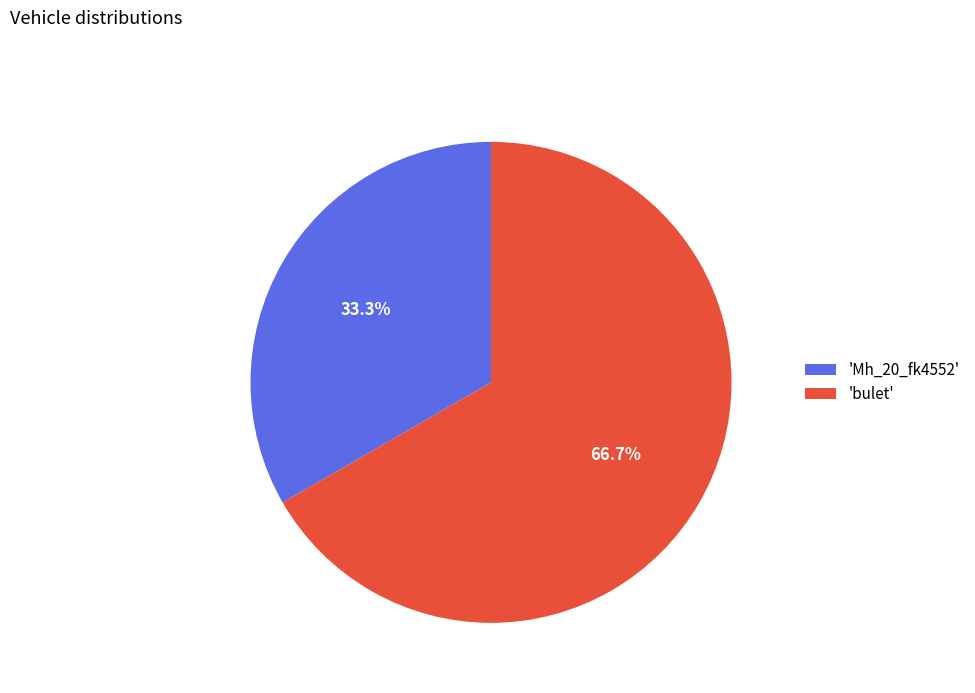

Between 'bulet' and 'Mh_20_fk4552', which is larger?

'bulet'